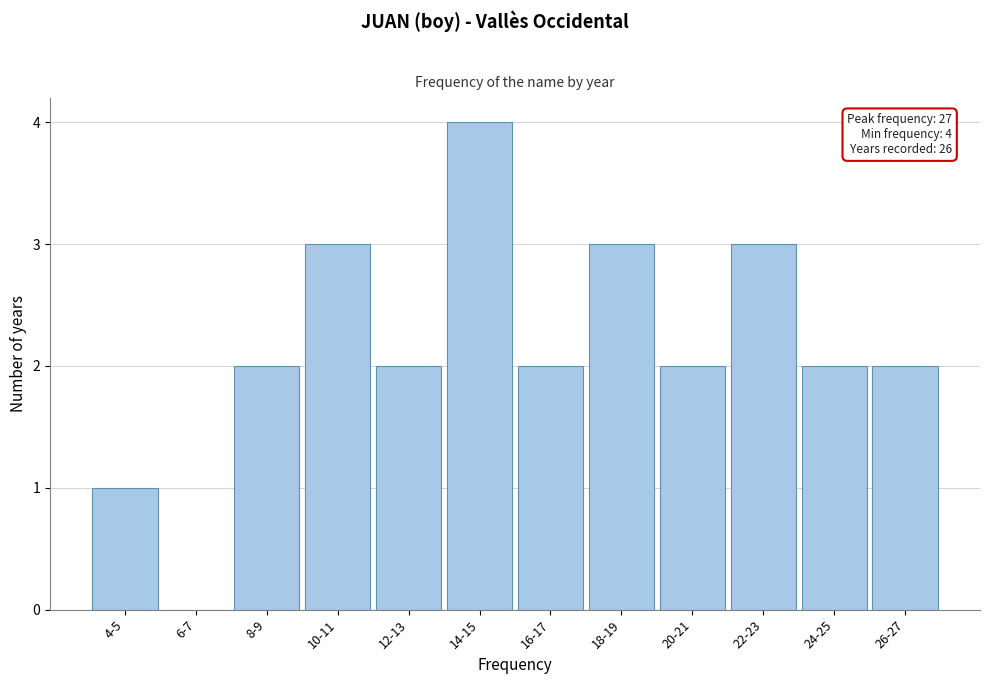

Reading left to right, transcribe all the data shown in this chart.

4-5=1	6-7=0	8-9=2	10-11=3	12-13=2	14-15=4	16-17=2	18-19=3	20-21=2	22-23=3	24-25=2	26-27=2